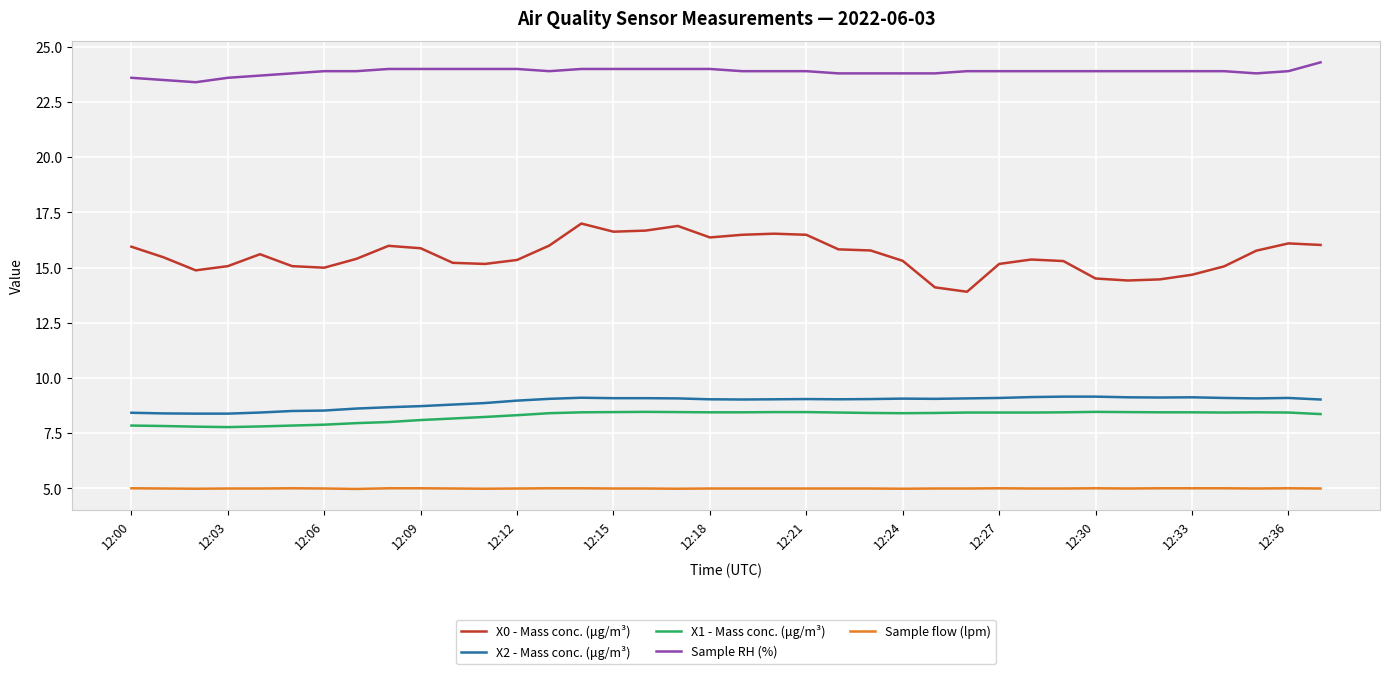

Which series has the widest spread of values?

X0 - Mass conc. (μg/m³)